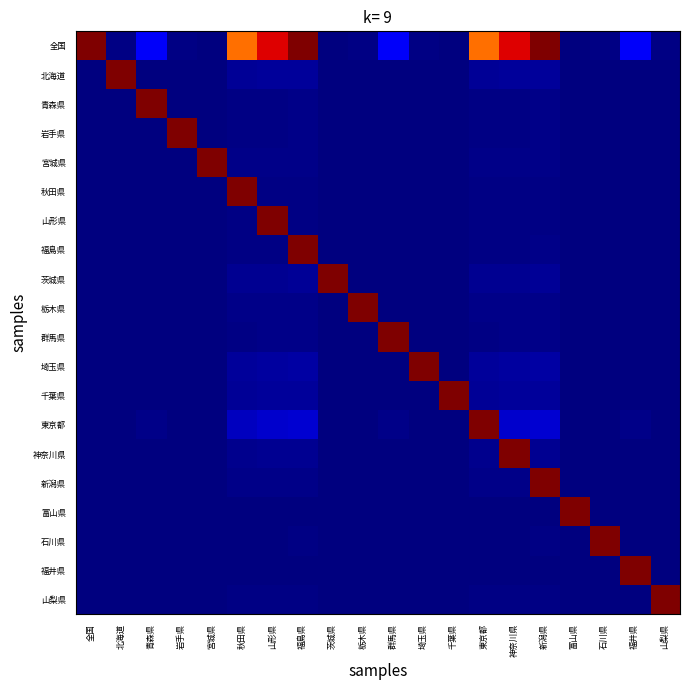

Reading left to right, transcribe all the data shown in this chart.

全国: 全国=1.0	北海道=0.0	青森県=0.1	岩手県=0.0	宮城県=0.0	秋田県=0.8	山形県=0.9	福島県=1.0	茨城県=0.0	栃木県=0.0	群馬県=0.1	埼玉県=0.0	千葉県=0.0	東京都=0.8	神奈川県=0.9	新潟県=1.0	富山県=0.0	石川県=0.0	福井県=0.1	山梨県=0.0
北海道: 全国=0.0	北海道=1.0	青森県=0.0	岩手県=0.0	宮城県=0.0	秋田県=0.0	山形県=0.0	福島県=0.0	茨城県=0.0	栃木県=0.0	群馬県=0.0	埼玉県=0.0	千葉県=0.0	東京都=0.0	神奈川県=0.0	新潟県=0.0	富山県=0.0	石川県=0.0	福井県=0.0	山梨県=0.0
青森県: 全国=0.0	北海道=0.0	青森県=1.0	岩手県=0.0	宮城県=0.0	秋田県=0.0	山形県=0.0	福島県=0.0	茨城県=0.0	栃木県=0.0	群馬県=0.0	埼玉県=0.0	千葉県=0.0	東京都=0.0	神奈川県=0.0	新潟県=0.0	富山県=0.0	石川県=0.0	福井県=0.0	山梨県=0.0
岩手県: 全国=0.0	北海道=0.0	青森県=0.0	岩手県=1.0	宮城県=0.0	秋田県=0.0	山形県=0.0	福島県=0.0	茨城県=0.0	栃木県=0.0	群馬県=0.0	埼玉県=0.0	千葉県=0.0	東京都=0.0	神奈川県=0.0	新潟県=0.0	富山県=0.0	石川県=0.0	福井県=0.0	山梨県=0.0
宮城県: 全国=0.0	北海道=0.0	青森県=0.0	岩手県=0.0	宮城県=1.0	秋田県=0.0	山形県=0.0	福島県=0.0	茨城県=0.0	栃木県=0.0	群馬県=0.0	埼玉県=0.0	千葉県=0.0	東京都=0.0	神奈川県=0.0	新潟県=0.0	富山県=0.0	石川県=0.0	福井県=0.0	山梨県=0.0
秋田県: 全国=0.0	北海道=0.0	青森県=0.0	岩手県=0.0	宮城県=0.0	秋田県=1.0	山形県=0.0	福島県=0.0	茨城県=0.0	栃木県=0.0	群馬県=0.0	埼玉県=0.0	千葉県=0.0	東京都=0.0	神奈川県=0.0	新潟県=0.0	富山県=0.0	石川県=0.0	福井県=0.0	山梨県=0.0
山形県: 全国=0.0	北海道=0.0	青森県=0.0	岩手県=0.0	宮城県=0.0	秋田県=0.0	山形県=1.0	福島県=0.0	茨城県=0.0	栃木県=0.0	群馬県=0.0	埼玉県=0.0	千葉県=0.0	東京都=0.0	神奈川県=0.0	新潟県=0.0	富山県=0.0	石川県=0.0	福井県=0.0	山梨県=0.0
福島県: 全国=0.0	北海道=0.0	青森県=0.0	岩手県=0.0	宮城県=0.0	秋田県=0.0	山形県=0.0	福島県=1.0	茨城県=0.0	栃木県=0.0	群馬県=0.0	埼玉県=0.0	千葉県=0.0	東京都=0.0	神奈川県=0.0	新潟県=0.0	富山県=0.0	石川県=0.0	福井県=0.0	山梨県=0.0
茨城県: 全国=0.0	北海道=0.0	青森県=0.0	岩手県=0.0	宮城県=0.0	秋田県=0.0	山形県=0.0	福島県=0.0	茨城県=1.0	栃木県=0.0	群馬県=0.0	埼玉県=0.0	千葉県=0.0	東京都=0.0	神奈川県=0.0	新潟県=0.0	富山県=0.0	石川県=0.0	福井県=0.0	山梨県=0.0
栃木県: 全国=0.0	北海道=0.0	青森県=0.0	岩手県=0.0	宮城県=0.0	秋田県=0.0	山形県=0.0	福島県=0.0	茨城県=0.0	栃木県=1.0	群馬県=0.0	埼玉県=0.0	千葉県=0.0	東京都=0.0	神奈川県=0.0	新潟県=0.0	富山県=0.0	石川県=0.0	福井県=0.0	山梨県=0.0
群馬県: 全国=0.0	北海道=0.0	青森県=0.0	岩手県=0.0	宮城県=0.0	秋田県=0.0	山形県=0.0	福島県=0.0	茨城県=0.0	栃木県=0.0	群馬県=1.0	埼玉県=0.0	千葉県=0.0	東京都=0.0	神奈川県=0.0	新潟県=0.0	富山県=0.0	石川県=0.0	福井県=0.0	山梨県=0.0
埼玉県: 全国=0.0	北海道=0.0	青森県=0.0	岩手県=0.0	宮城県=0.0	秋田県=0.0	山形県=0.0	福島県=0.0	茨城県=0.0	栃木県=0.0	群馬県=0.0	埼玉県=1.0	千葉県=0.0	東京都=0.0	神奈川県=0.0	新潟県=0.0	富山県=0.0	石川県=0.0	福井県=0.0	山梨県=0.0
千葉県: 全国=0.0	北海道=0.0	青森県=0.0	岩手県=0.0	宮城県=0.0	秋田県=0.0	山形県=0.0	福島県=0.0	茨城県=0.0	栃木県=0.0	群馬県=0.0	埼玉県=0.0	千葉県=1.0	東京都=0.0	神奈川県=0.0	新潟県=0.0	富山県=0.0	石川県=0.0	福井県=0.0	山梨県=0.0
東京都: 全国=0.0	北海道=0.0	青森県=0.0	岩手県=0.0	宮城県=0.0	秋田県=0.1	山形県=0.1	福島県=0.1	茨城県=0.0	栃木県=0.0	群馬県=0.0	埼玉県=0.0	千葉県=0.0	東京都=1.0	神奈川県=0.1	新潟県=0.1	富山県=0.0	石川県=0.0	福井県=0.0	山梨県=0.0
神奈川県: 全国=0.0	北海道=0.0	青森県=0.0	岩手県=0.0	宮城県=0.0	秋田県=0.0	山形県=0.0	福島県=0.0	茨城県=0.0	栃木県=0.0	群馬県=0.0	埼玉県=0.0	千葉県=0.0	東京都=0.0	神奈川県=1.0	新潟県=0.0	富山県=0.0	石川県=0.0	福井県=0.0	山梨県=0.0
新潟県: 全国=0.0	北海道=0.0	青森県=0.0	岩手県=0.0	宮城県=0.0	秋田県=0.0	山形県=0.0	福島県=0.0	茨城県=0.0	栃木県=0.0	群馬県=0.0	埼玉県=0.0	千葉県=0.0	東京都=0.0	神奈川県=0.0	新潟県=1.0	富山県=0.0	石川県=0.0	福井県=0.0	山梨県=0.0
富山県: 全国=0.0	北海道=0.0	青森県=0.0	岩手県=0.0	宮城県=0.0	秋田県=0.0	山形県=0.0	福島県=0.0	茨城県=0.0	栃木県=0.0	群馬県=0.0	埼玉県=0.0	千葉県=0.0	東京都=0.0	神奈川県=0.0	新潟県=0.0	富山県=1.0	石川県=0.0	福井県=0.0	山梨県=0.0
石川県: 全国=0.0	北海道=0.0	青森県=0.0	岩手県=0.0	宮城県=0.0	秋田県=0.0	山形県=0.0	福島県=0.0	茨城県=0.0	栃木県=0.0	群馬県=0.0	埼玉県=0.0	千葉県=0.0	東京都=0.0	神奈川県=0.0	新潟県=0.0	富山県=0.0	石川県=1.0	福井県=0.0	山梨県=0.0
福井県: 全国=0.0	北海道=0.0	青森県=0.0	岩手県=0.0	宮城県=0.0	秋田県=0.0	山形県=0.0	福島県=0.0	茨城県=0.0	栃木県=0.0	群馬県=0.0	埼玉県=0.0	千葉県=0.0	東京都=0.0	神奈川県=0.0	新潟県=0.0	富山県=0.0	石川県=0.0	福井県=1.0	山梨県=0.0
山梨県: 全国=0.0	北海道=0.0	青森県=0.0	岩手県=0.0	宮城県=0.0	秋田県=0.0	山形県=0.0	福島県=0.0	茨城県=0.0	栃木県=0.0	群馬県=0.0	埼玉県=0.0	千葉県=0.0	東京都=0.0	神奈川県=0.0	新潟県=0.0	富山県=0.0	石川県=0.0	福井県=0.0	山梨県=1.0